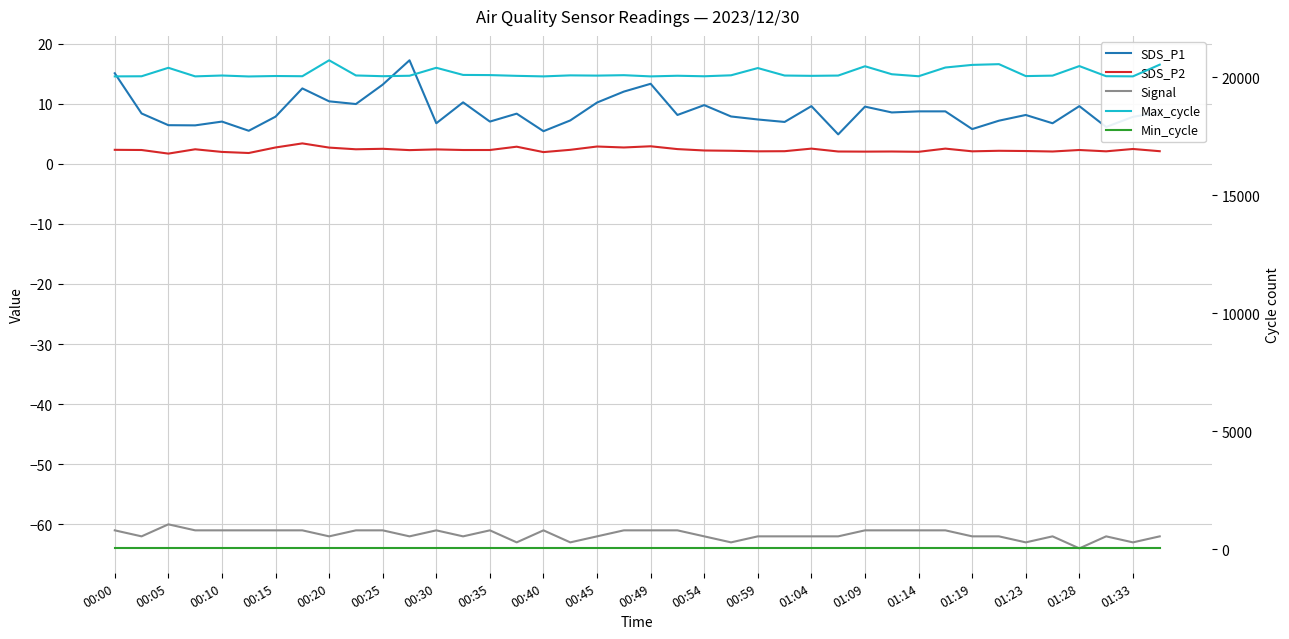

True or false: Max_cycle and SDS_P1 cross at least once.

False